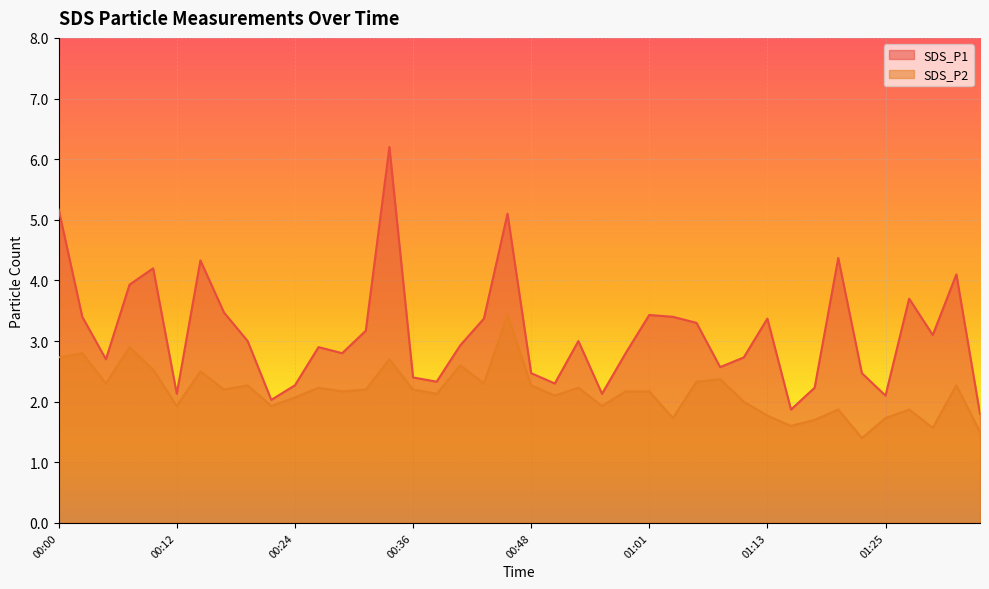

Where is the first local maximum for SDS_P1?

00:09